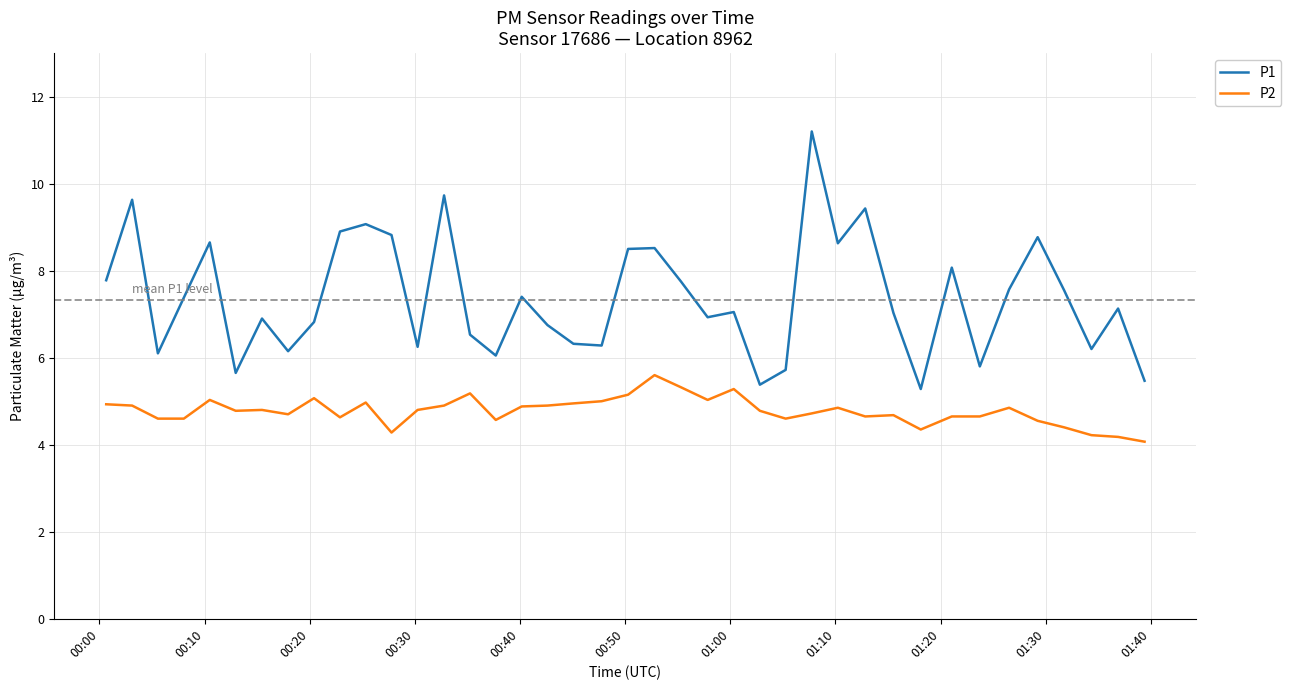

True or false: P2 and P1 intersect in this chart.

False